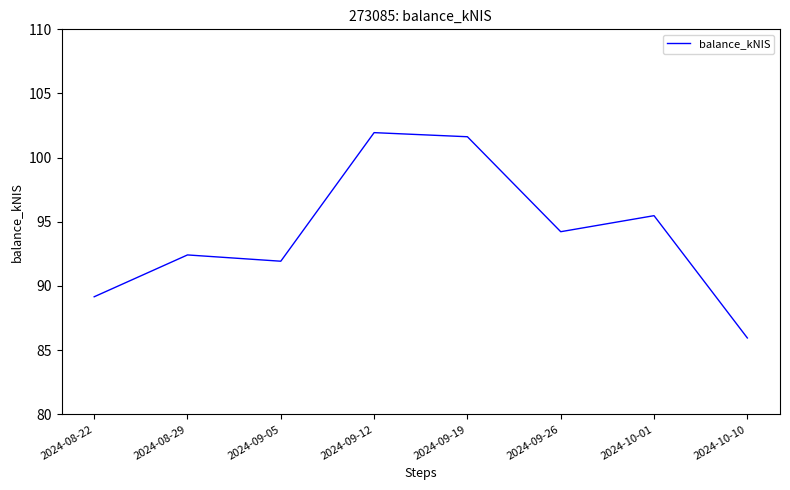

What is the average value?

94.1